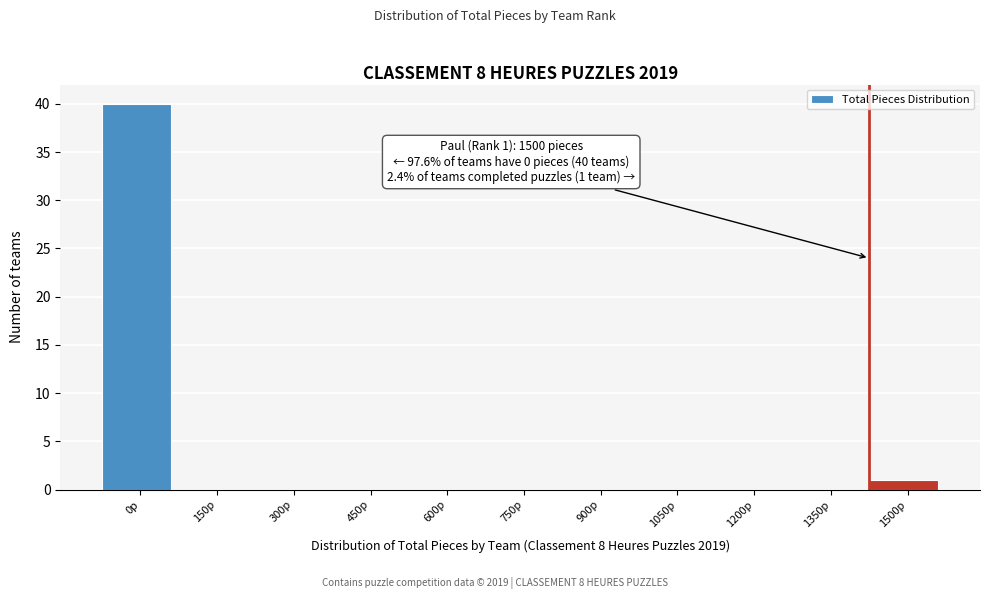

Reading left to right, list all the values displayed in this chart.

0p=40	150p=0	300p=0	450p=0	600p=0	750p=0	900p=0	1050p=0	1200p=0	1350p=0	1500p=1